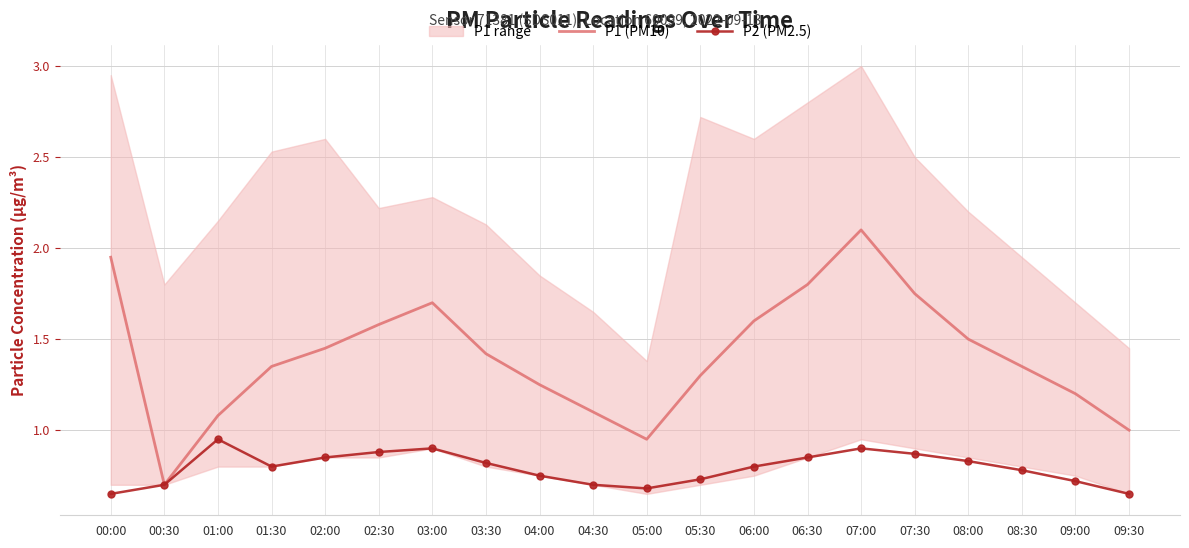

Reading left to right, extract all data points from this chart.

P1 (PM10): 00:00=1.9	00:30=0.7	01:00=1.1	01:30=1.4	02:00=1.4	02:30=1.6	03:00=1.7	03:30=1.4	04:00=1.2	04:30=1.1	05:00=0.9	05:30=1.3	06:00=1.6	06:30=1.8	07:00=2.1	07:30=1.8	08:00=1.5	08:30=1.4	09:00=1.2	09:30=1.0
P2 (PM2.5): 00:00=0.7	00:30=0.7	01:00=0.9	01:30=0.8	02:00=0.8	02:30=0.9	03:00=0.9	03:30=0.8	04:00=0.8	04:30=0.7	05:00=0.7	05:30=0.7	06:00=0.8	06:30=0.8	07:00=0.9	07:30=0.9	08:00=0.8	08:30=0.8	09:00=0.7	09:30=0.7